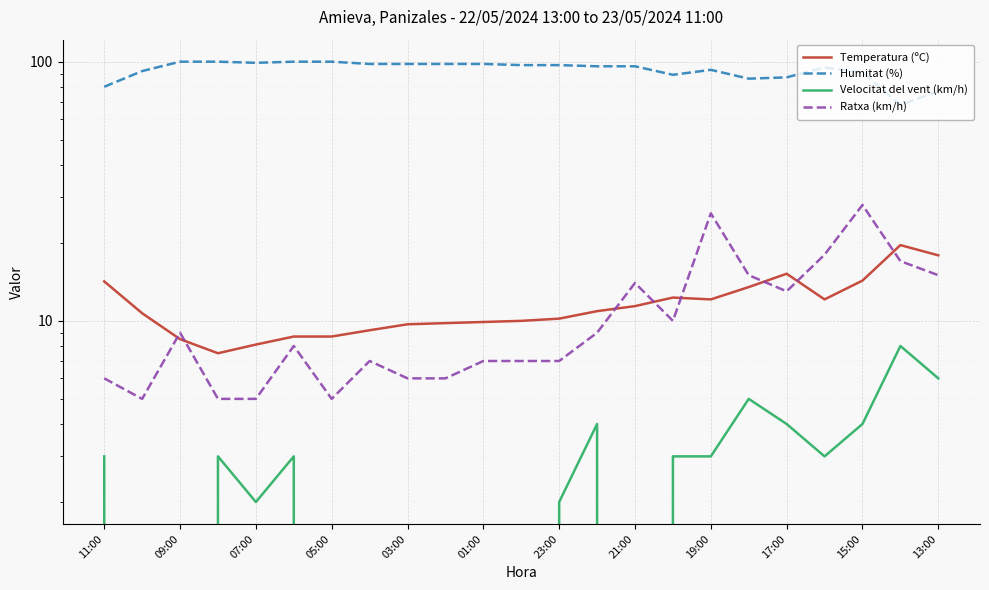

What is the sum of the Velocitat del vent (km/h) values at 23:00 and 17:00?

6.0